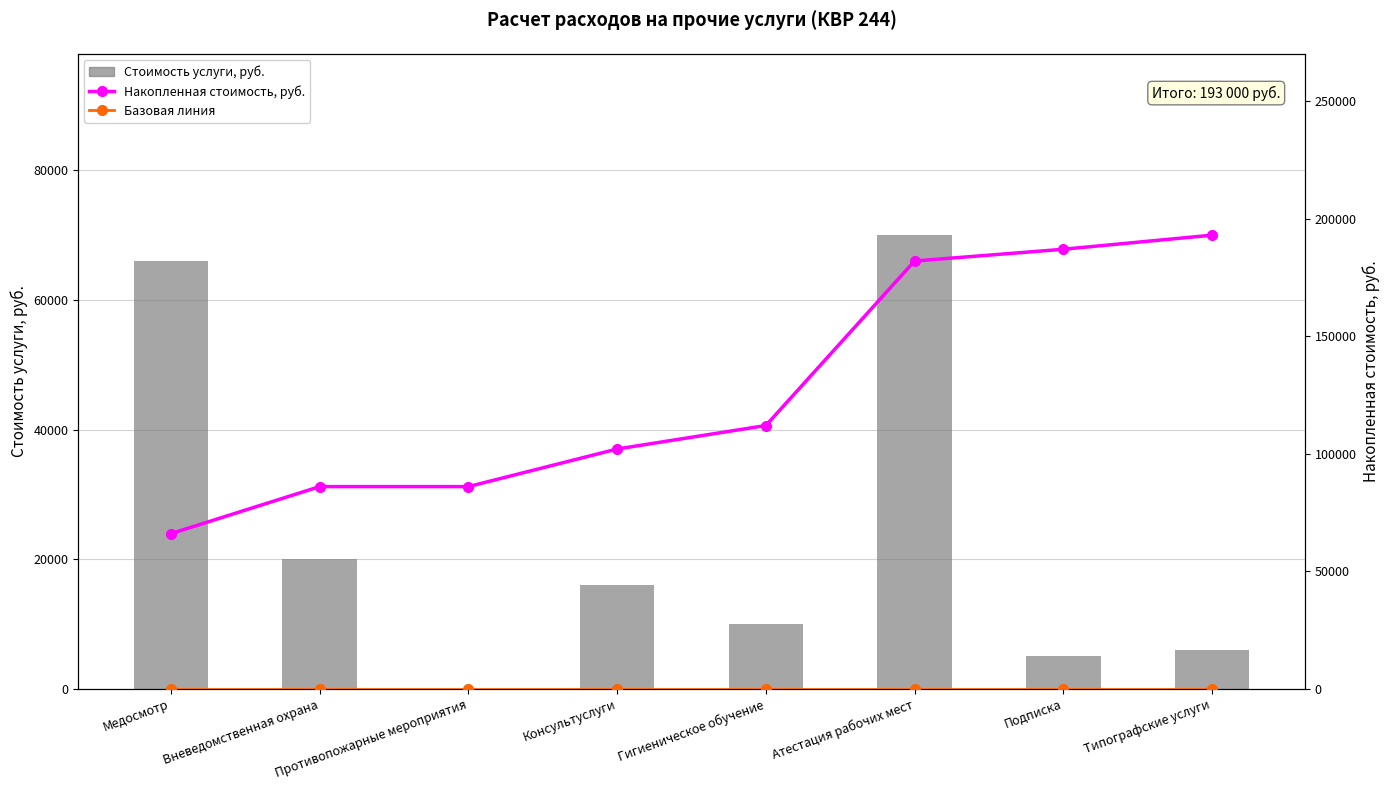

How many groups of bars are there?

8